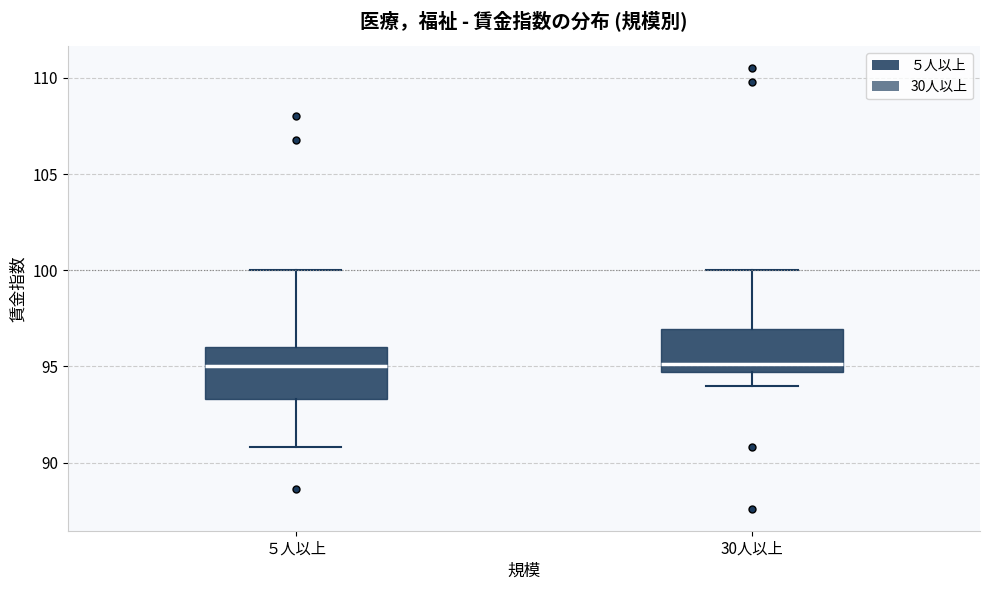

Where does the median line of the box for ５人以上 sit on the y-axis? The values are not printed on the chart, so give them approximately, as read against the axis.

95.0